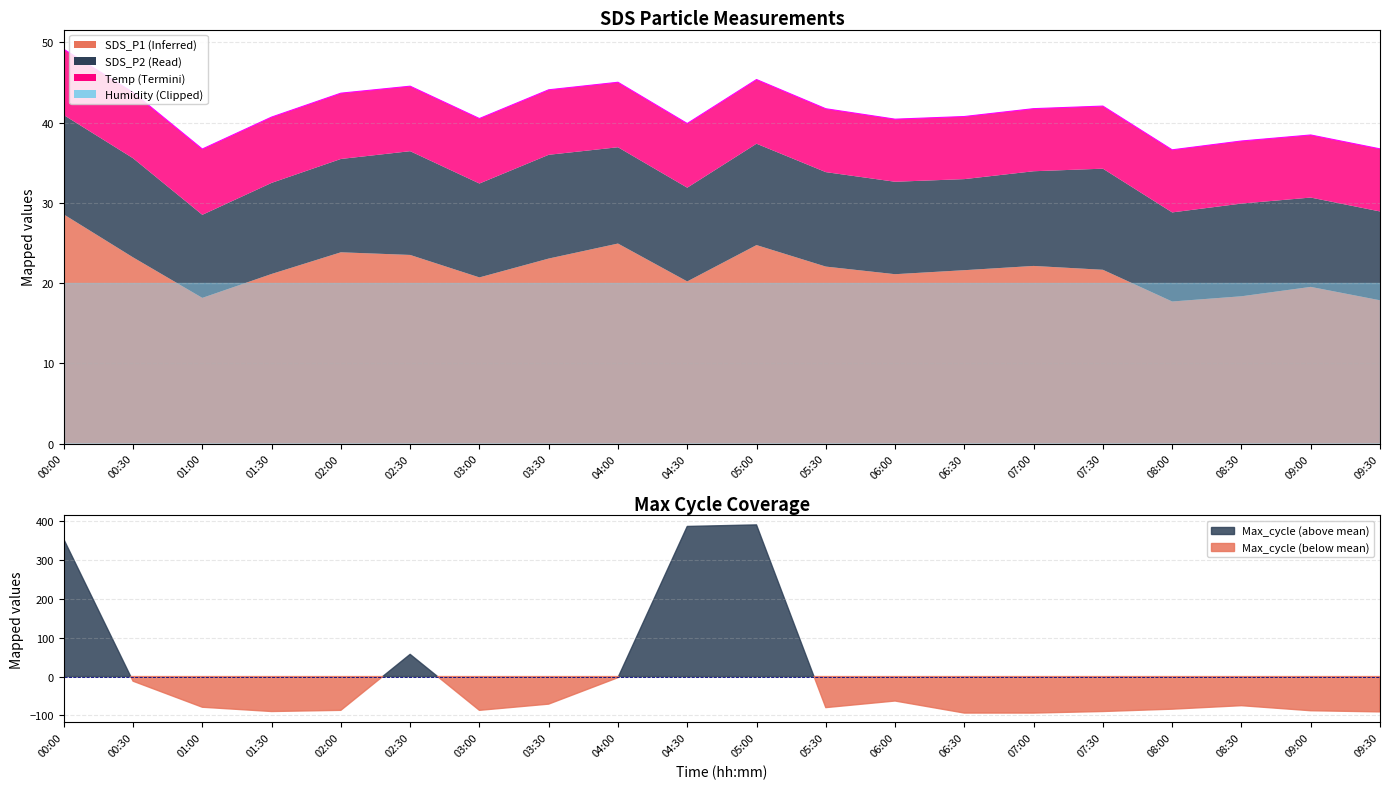

The value of Temp at 09:30 is 10.5. True or false?

False